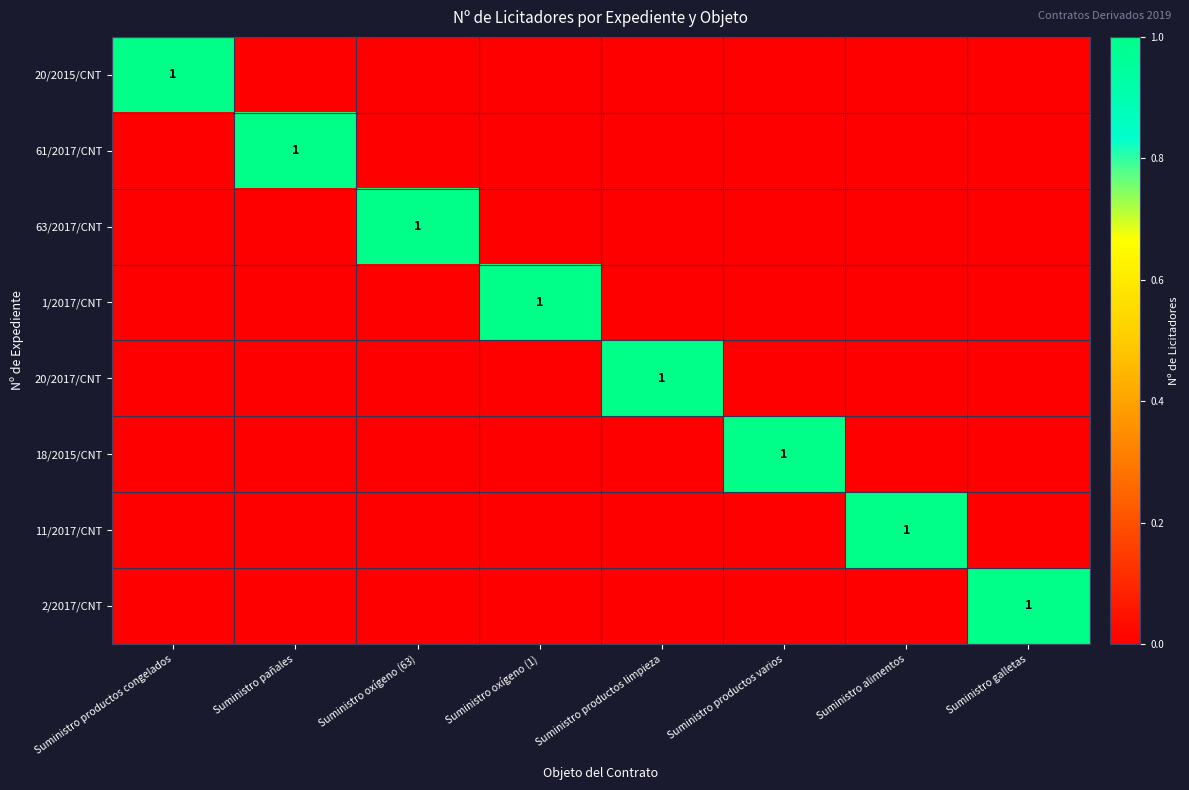

Is it true that 20/2015/CNT equals 1 at Suministro productos congelados?

True